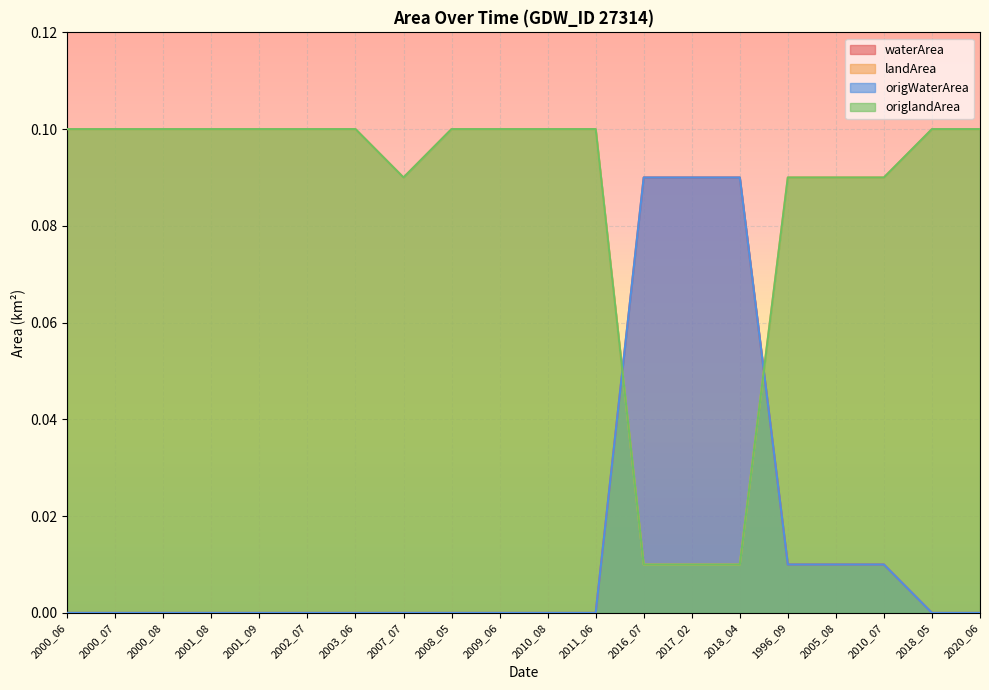

List the series in order of their peak value, lowest first.

waterArea, origWaterArea, landArea, origlandArea